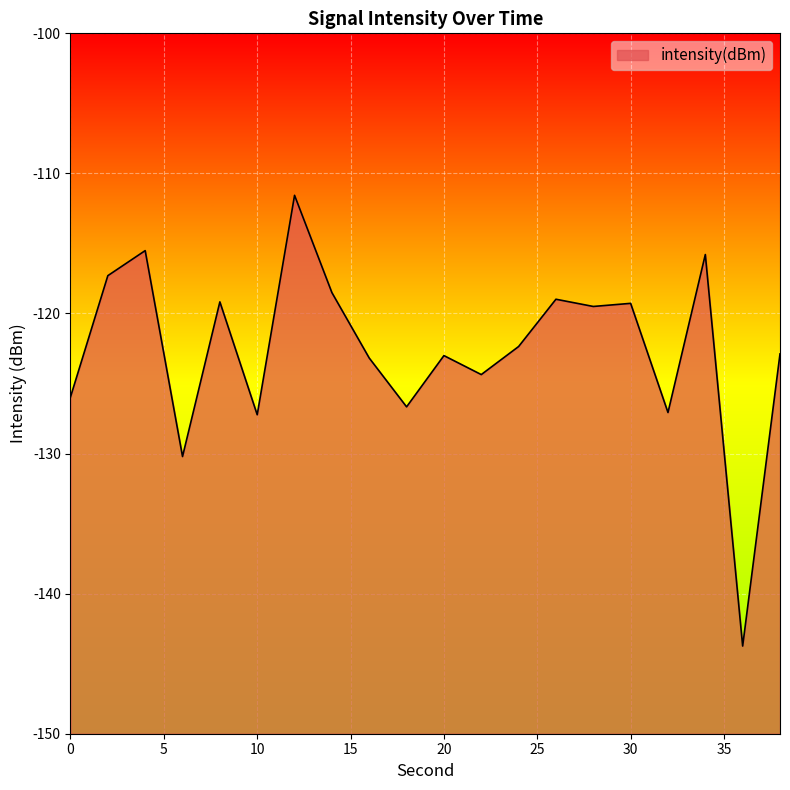

What is the value of the 17th point from the left?

-127.1